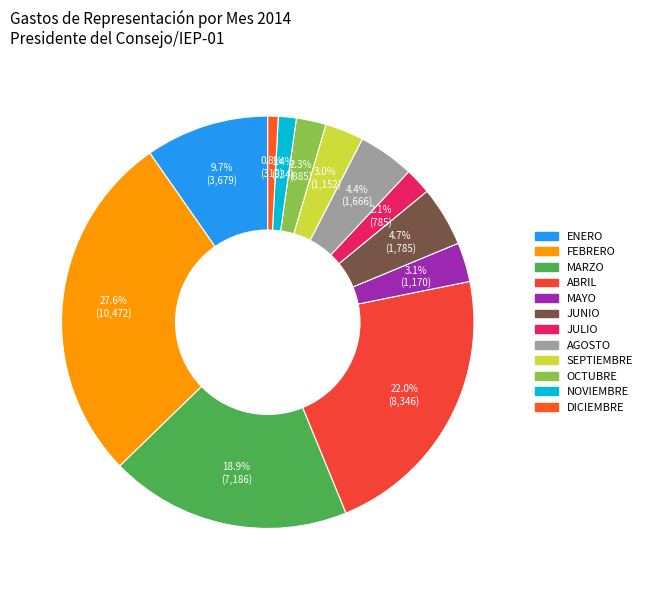

How many segments does this pie chart have?

12